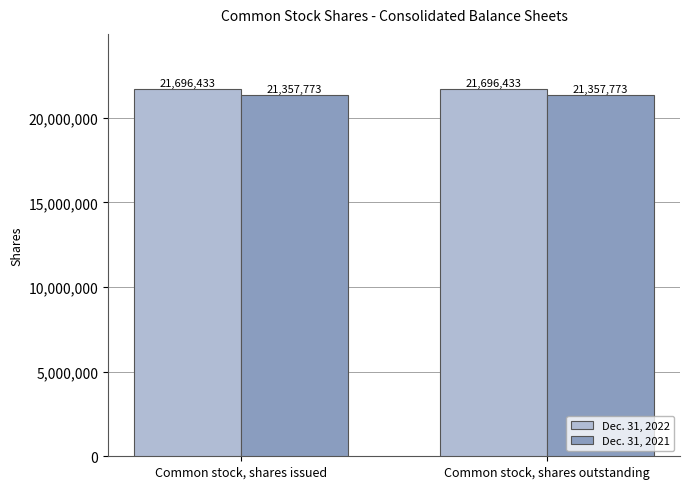

The value of Dec. 31, 2021 at Common stock, shares outstanding is 21357773. True or false?

True